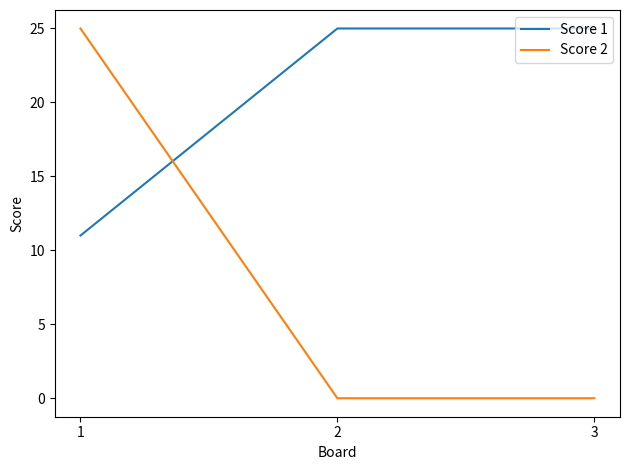

The Score 2 series shows 7 at 1. True or false?

False